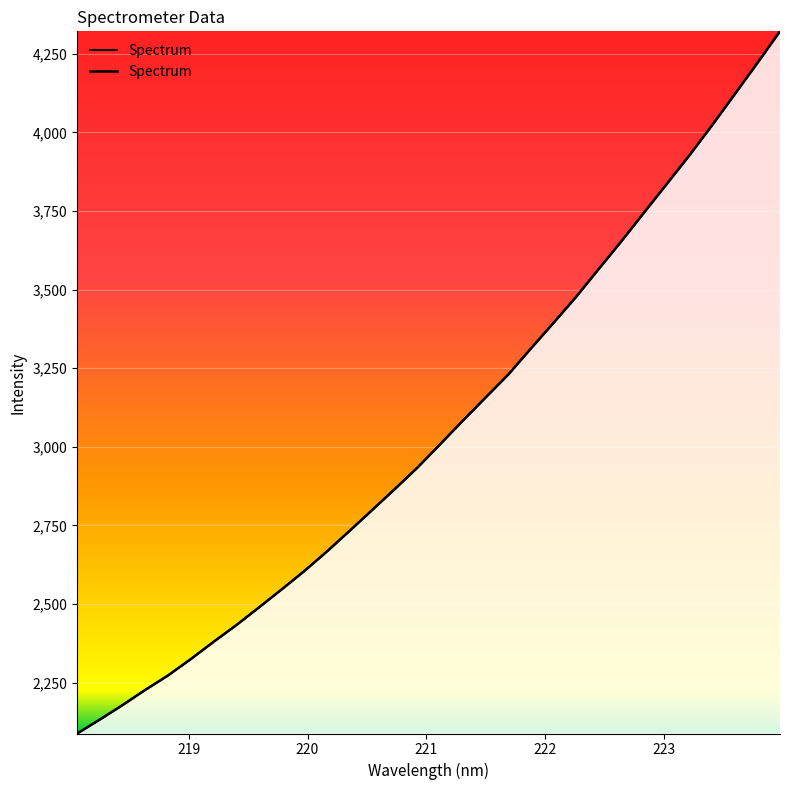

Rank the categories by value from highest to lowest.

223.9802, 223.7895, 223.5987, 223.408, 223.2172, 223.0264, 222.8355, 222.6447, 222.4538, 222.263, 222.0721, 221.8812, 221.6902, 221.4993, 221.3083, 221.1174, 220.9264, 220.7354, 220.5444, 220.3533, 220.1623, 219.9712, 219.7801, 219.589, 219.3979, 219.2067, 219.0156, 218.8244, 218.6332, 218.442, 218.2508, 218.0596